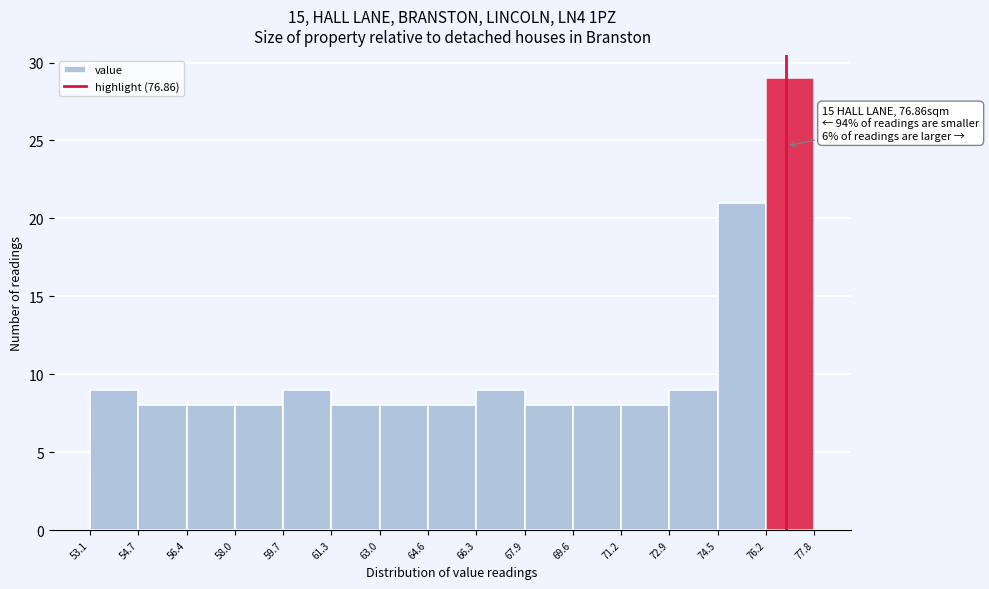

Over which range of the x-axis is the bar tallest?

76.2 to 77.8